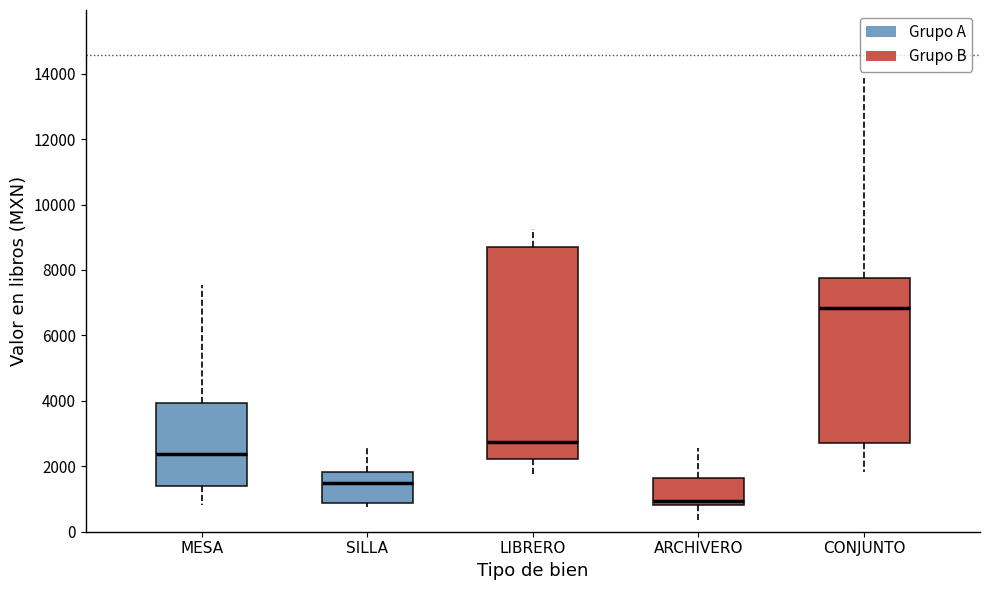

Comparing the boxes themselves (not the whiskers), which one is the tallest?

LIBRERO